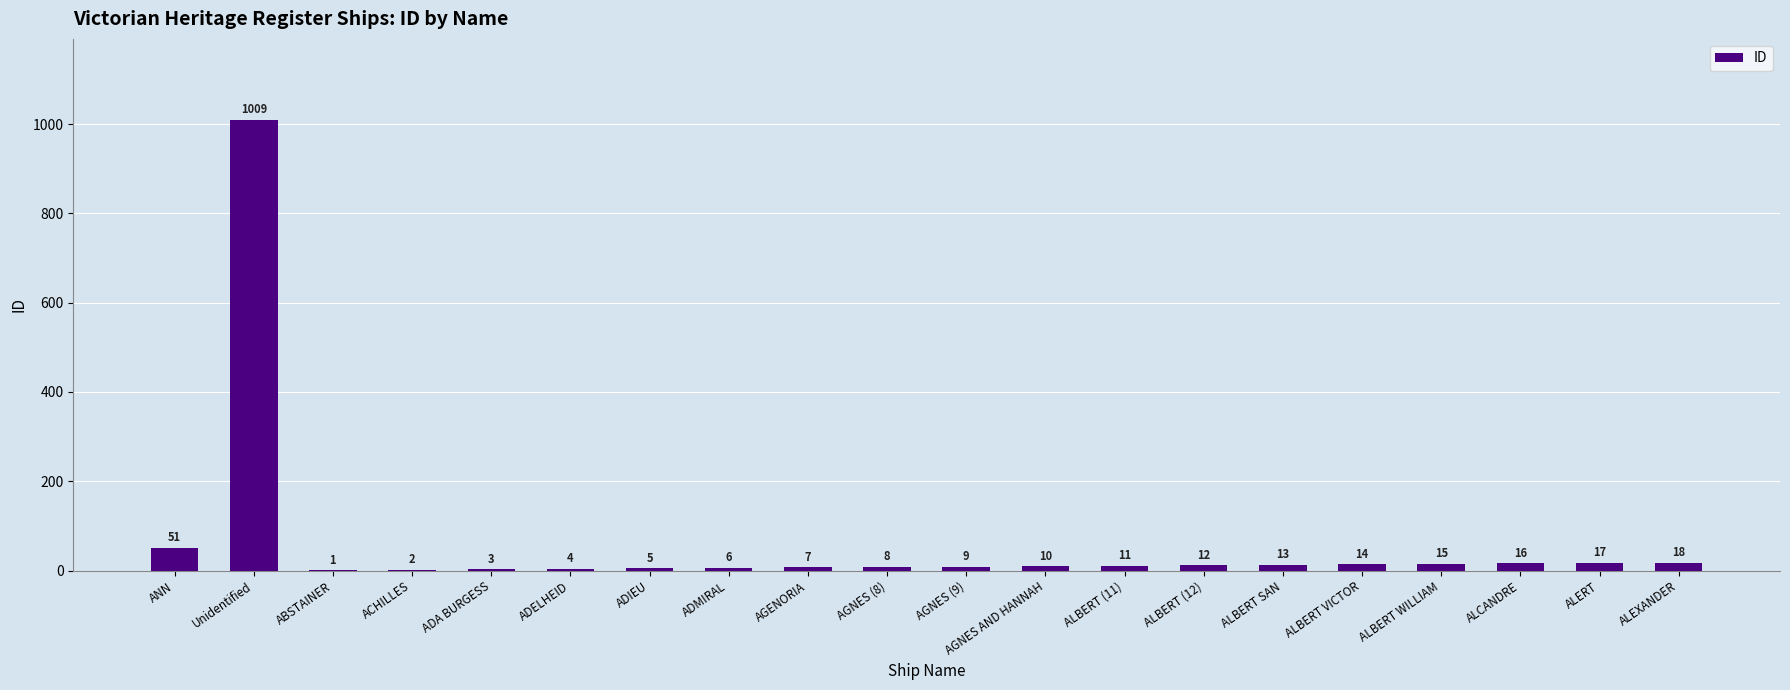

Are the bars horizontal?

No